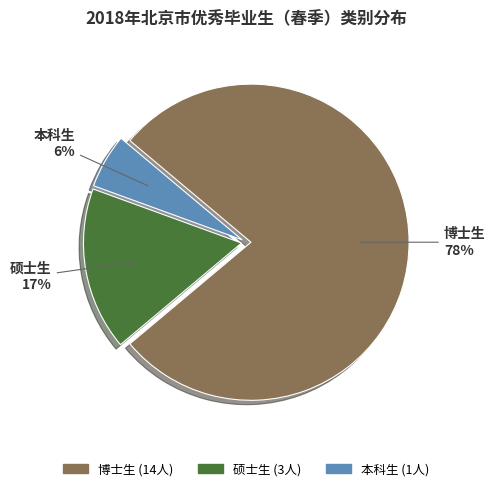

Between 硕士生 and 本科生, which is larger?

硕士生